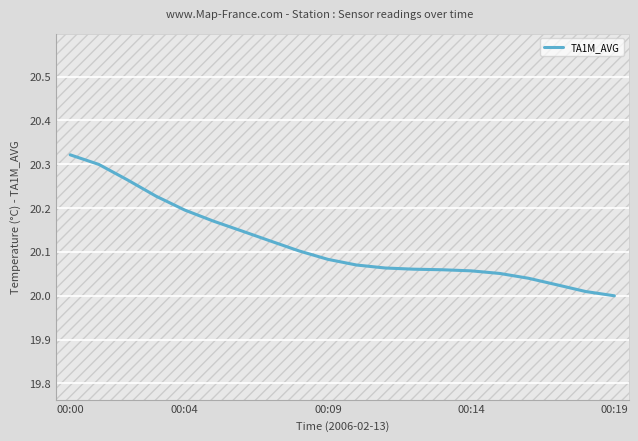

What is the difference between the maximum and minimum values?

0.3